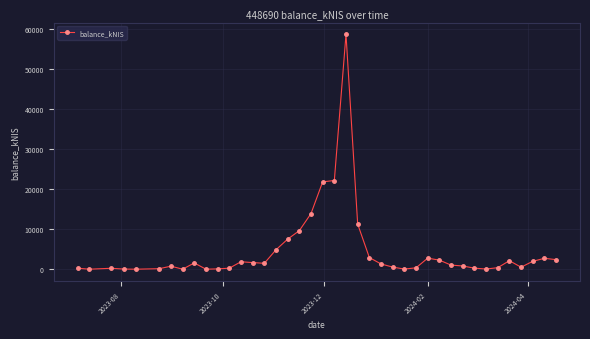

What is the value of the 13th point from the left?

1862.6